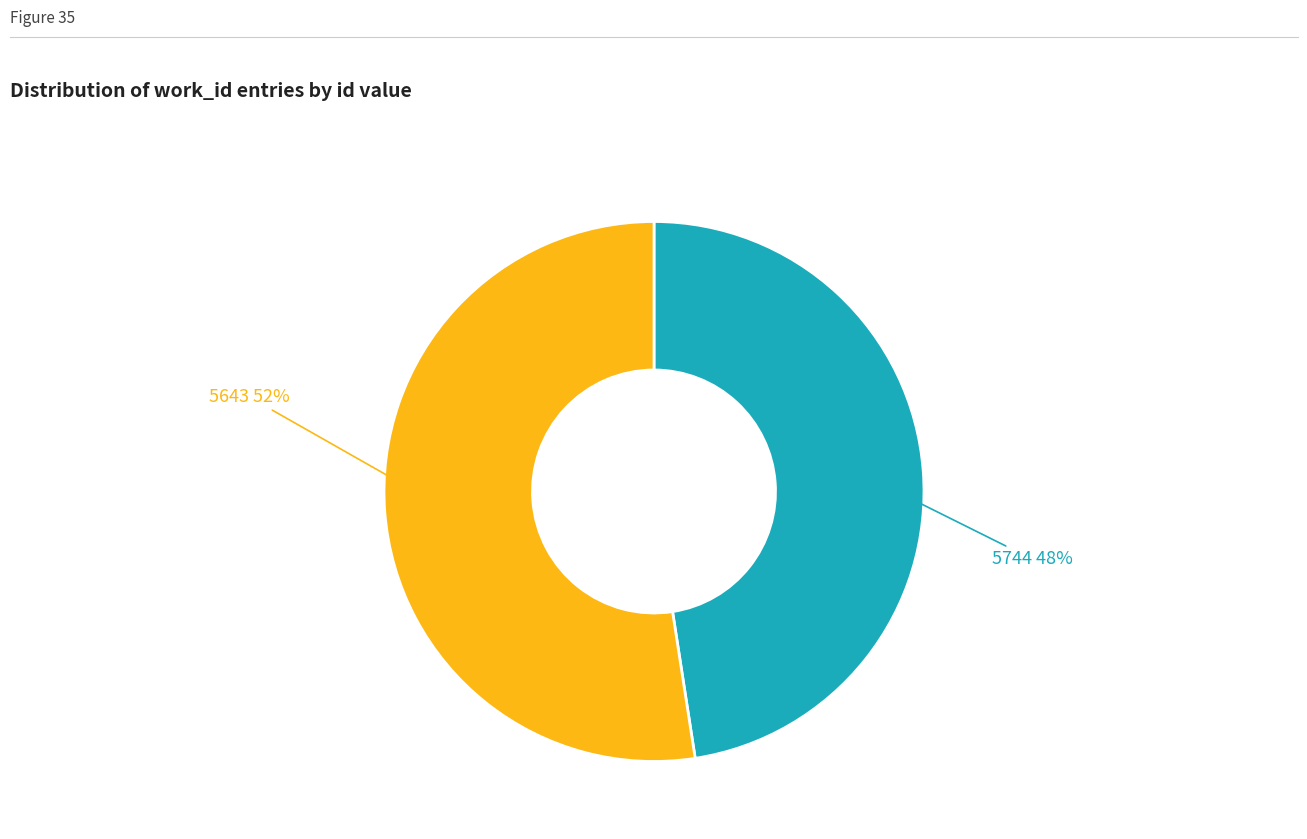

To the nearest percent, what is the average slice percentage?

50%